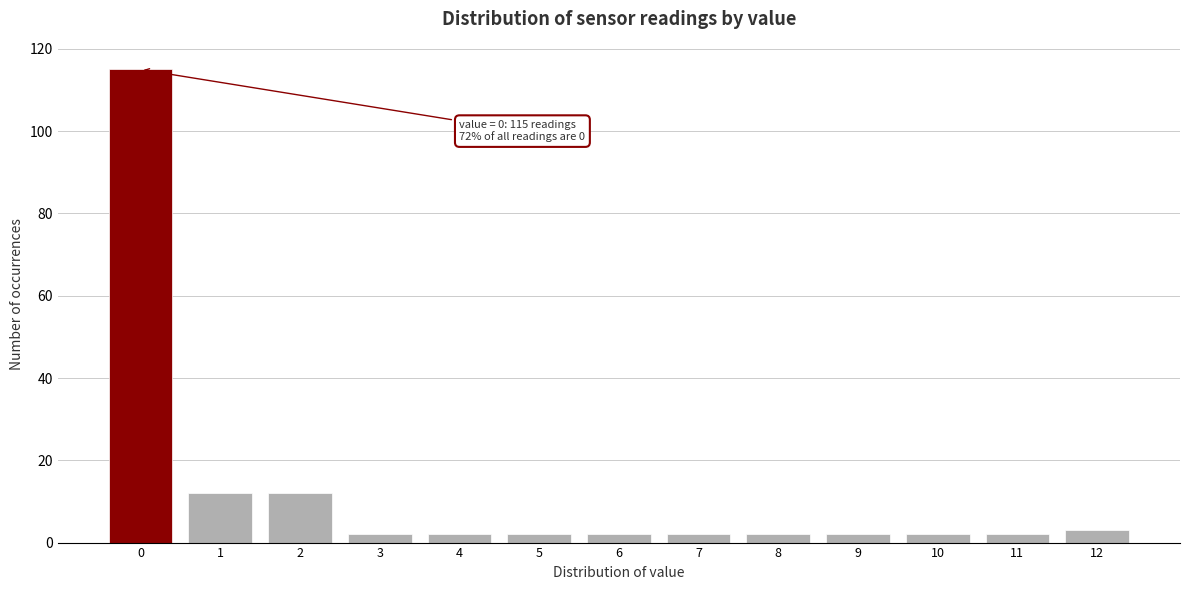

Reading left to right, transcribe all the data shown in this chart.

115	12	12	2	2	2	2	2	2	2	2	2	3